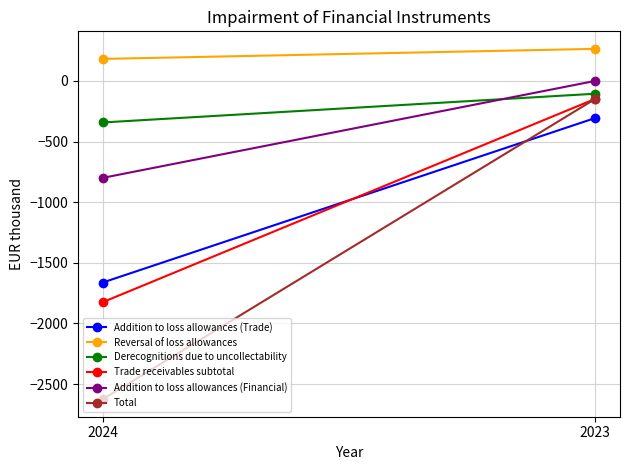

Which category has the highest value in the Derecognitions due to uncollectability series?

2023